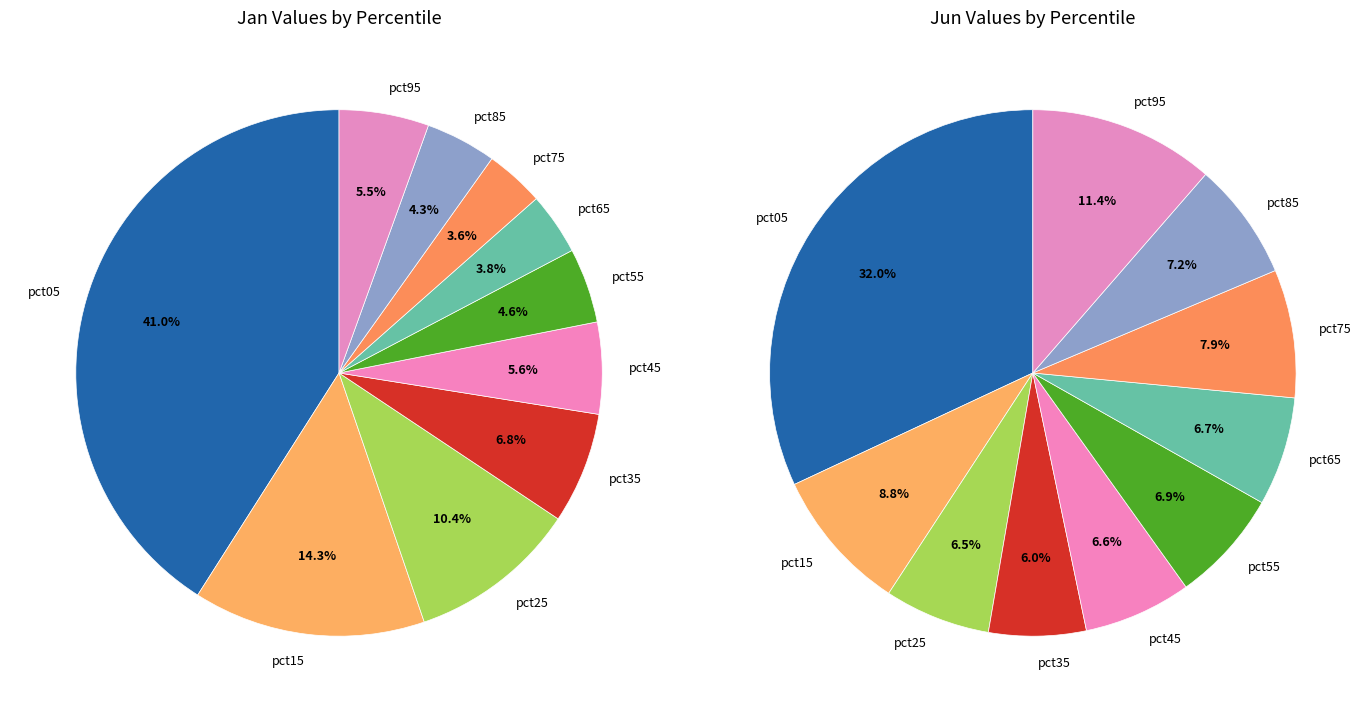

Rank the series by their maximum value, from highest to lowest.

jun_values, jan_values